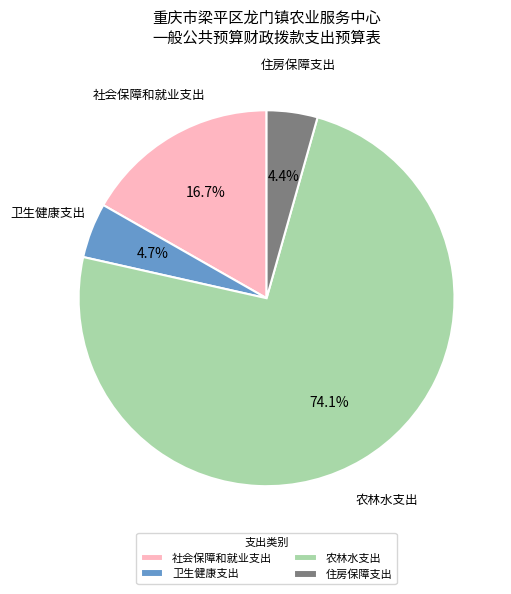

What is the ratio of the value at 住房保障支出 to the value at 卫生健康支出?

0.9